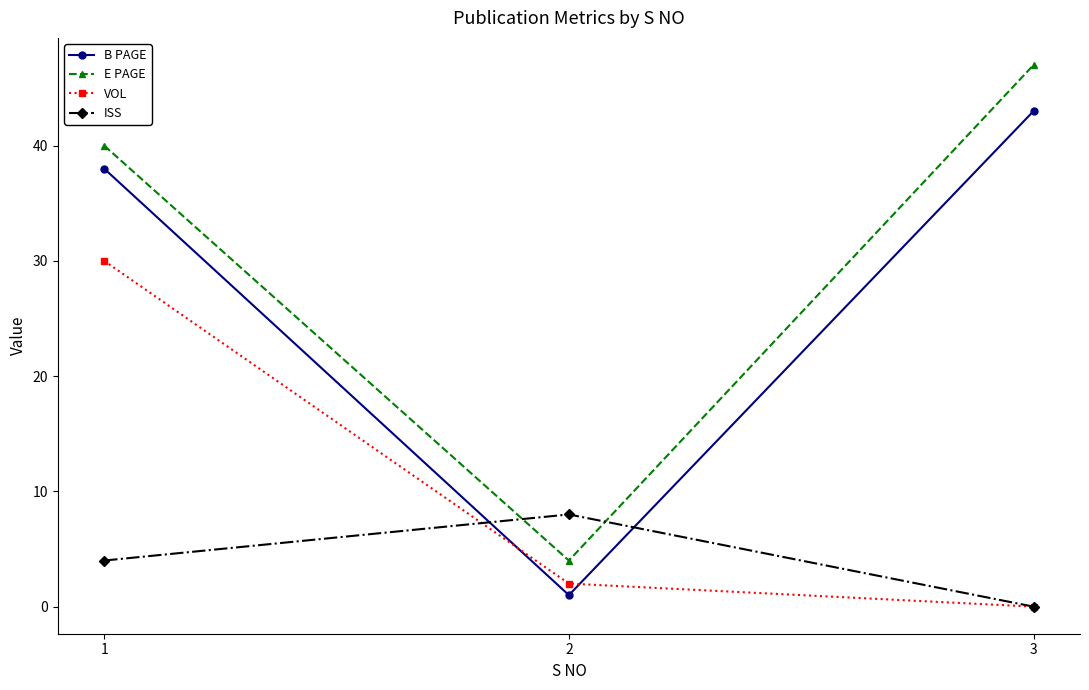

List the series in order of their peak value, lowest first.

ISS, VOL, B PAGE, E PAGE